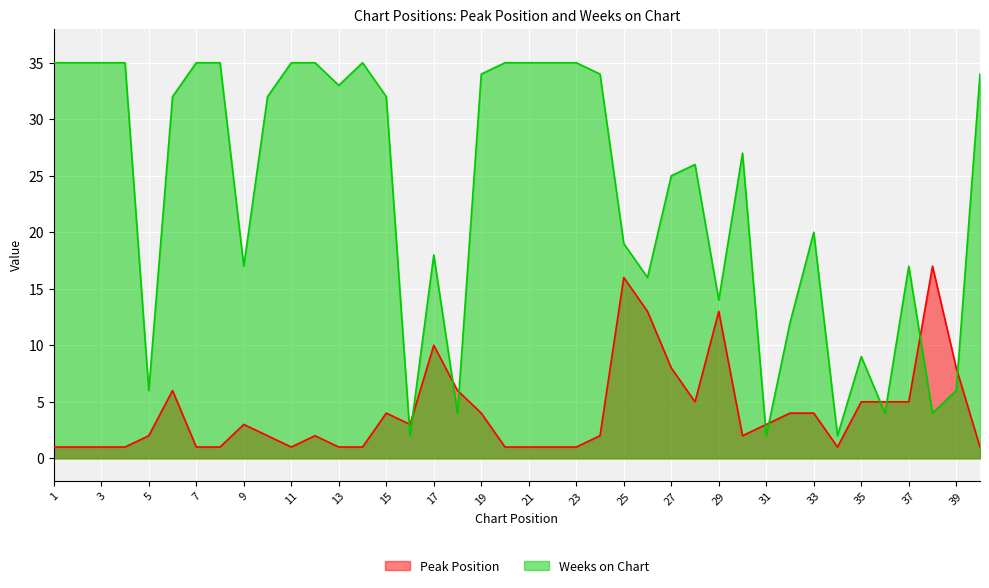

At which label is Weeks on Chart closest to 18?

17